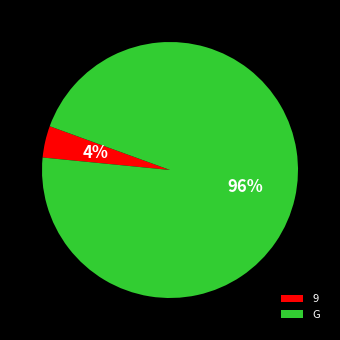

Which has a higher value, G or 9?

G